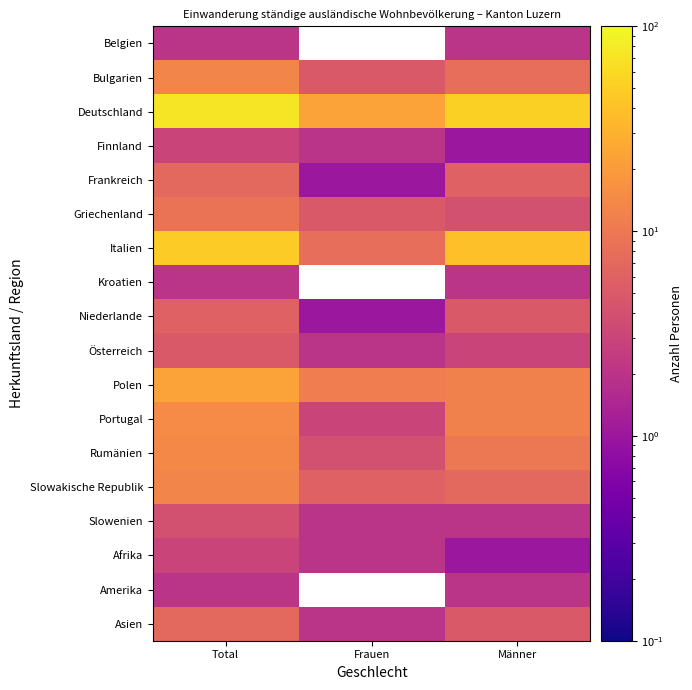

At which label does Rumänien reach its peak?

Total